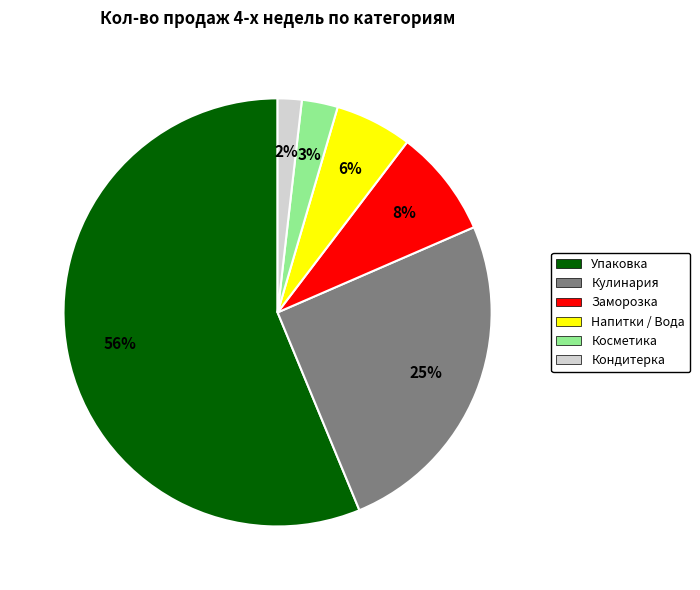

Which has a higher value, Косметика or Кулинария?

Кулинария